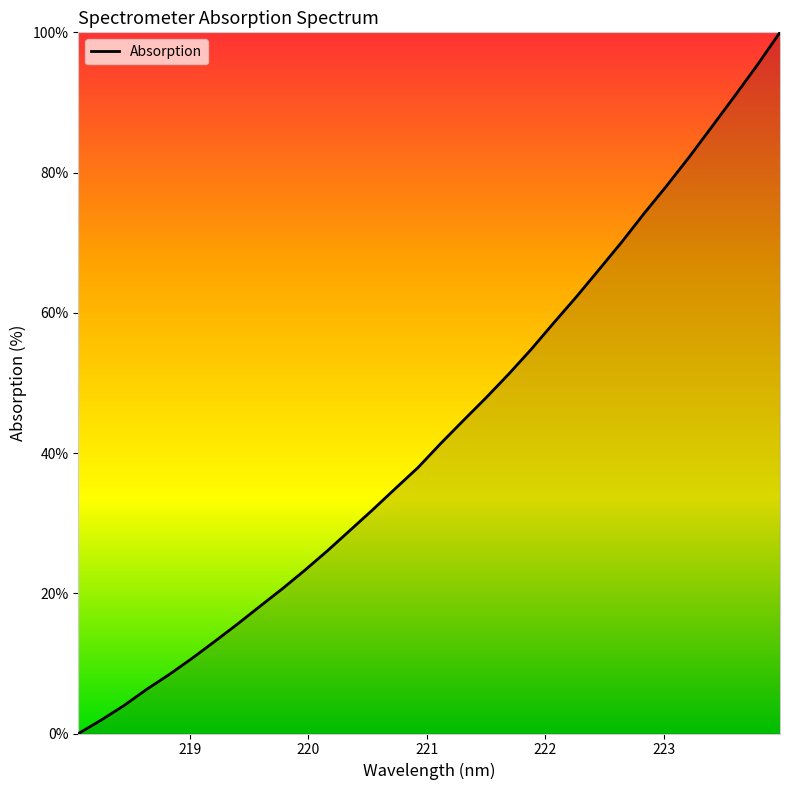

What is the maximum value shown in the chart?

100.0